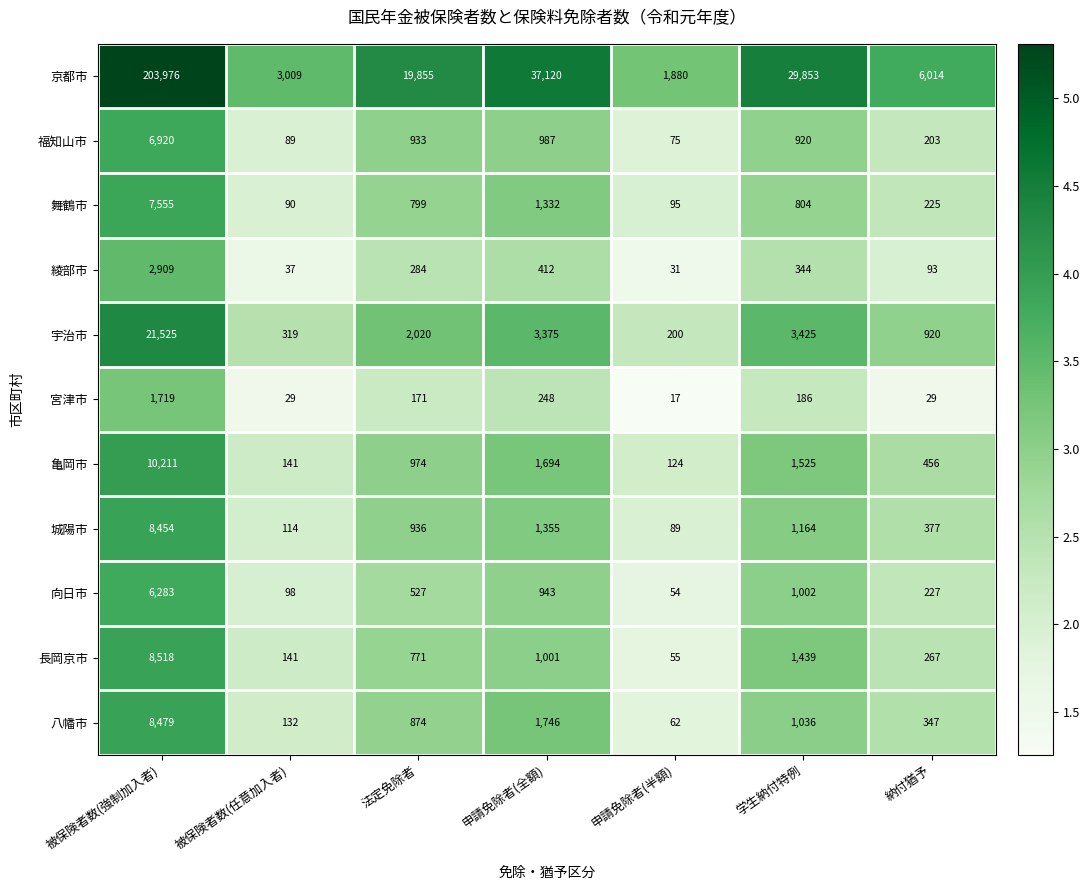

Between 被保険者数(強制加入者) and 法定免除者, which series saw the biggest shift?

京都市